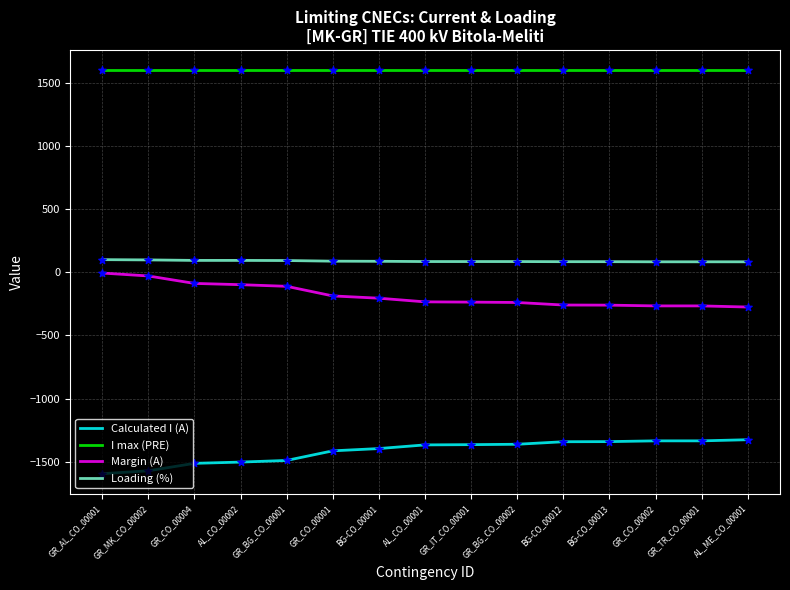

At GR_BG_CO_00002, list the series in order from smallest to largest.

Calculated I (A), Margin (A), Loading (%), I max (PRE)